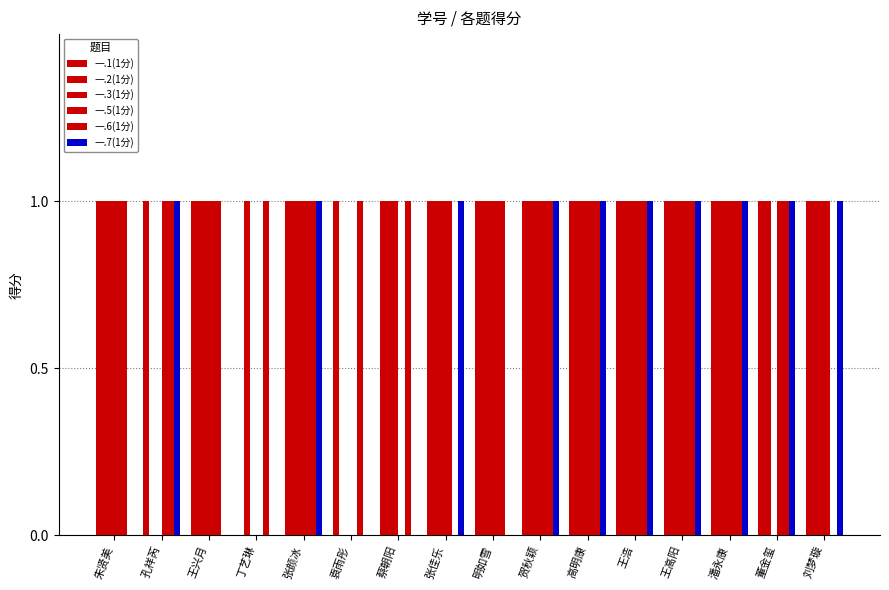

How many series are shown in this chart?

6